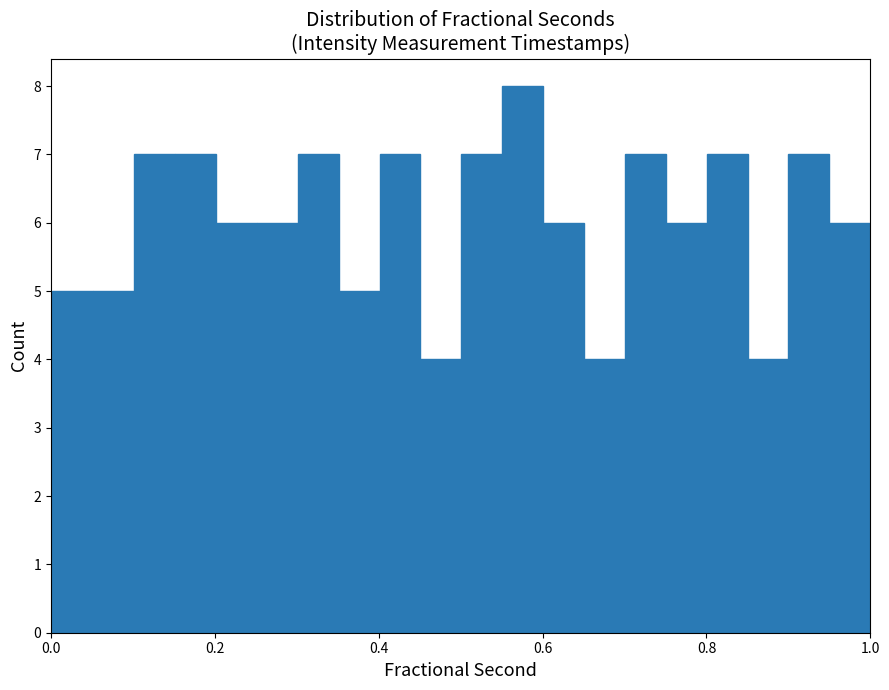

Around what value on the x-axis is the tallest bar? Give the approximate position of its centre, as read against the axis.

0.58